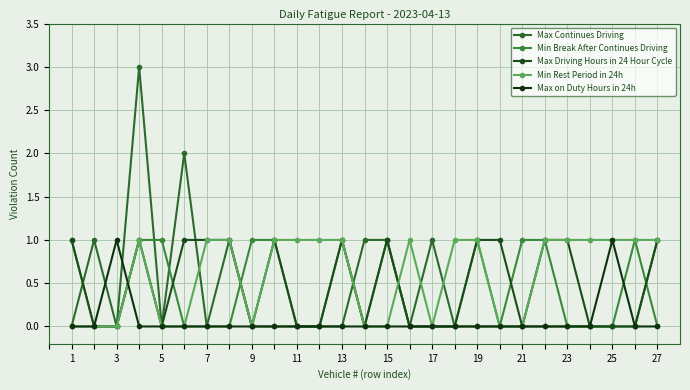

Does the chart have visible grid lines?

Yes